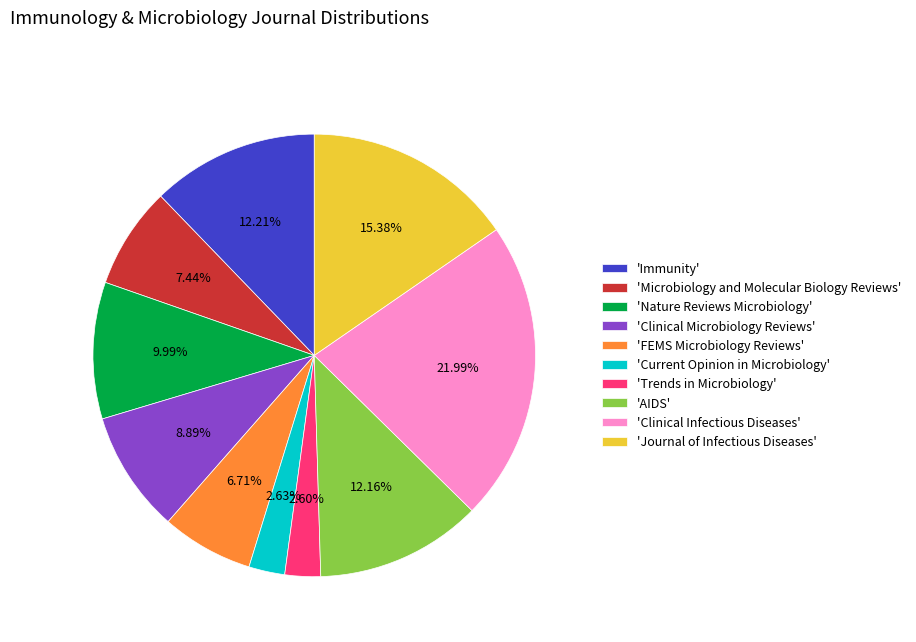

Which has a higher value, 'Journal of Infectious Diseases' or 'Trends in Microbiology'?

'Journal of Infectious Diseases'